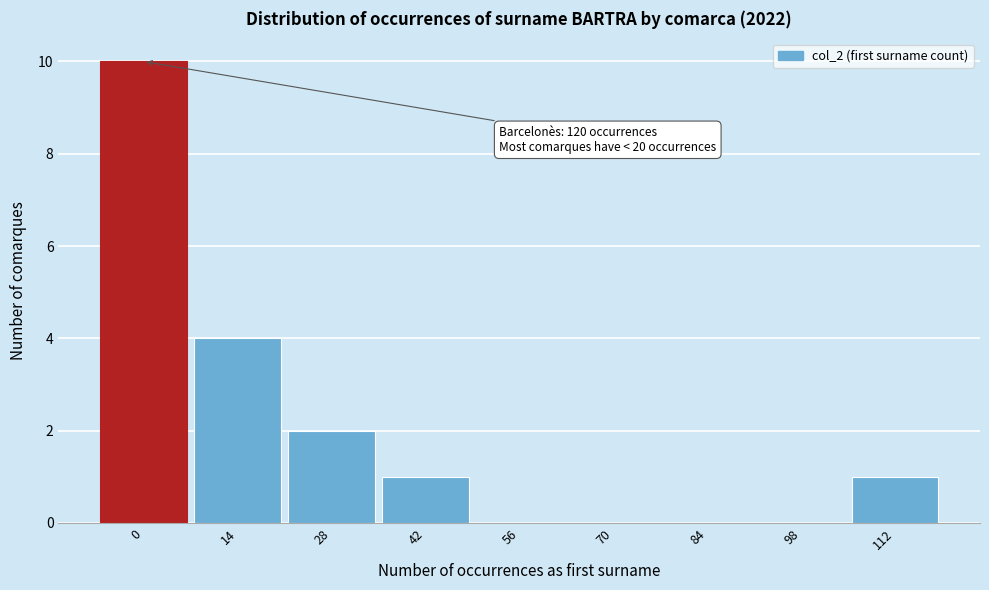

Reading left to right, transcribe all the data shown in this chart.

0=10	14=4	28=2	42=1	56=0	70=0	84=0	98=0	112=1